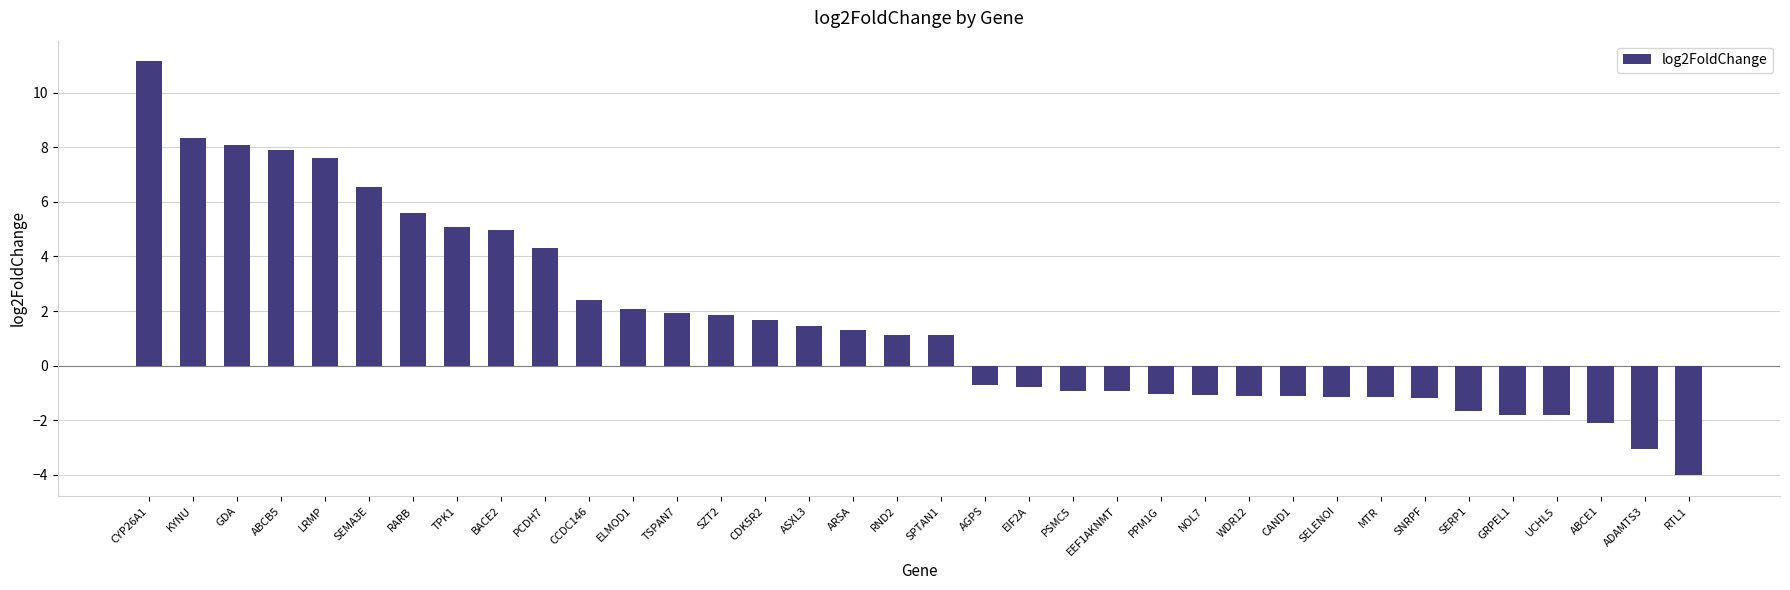

Between CAND1 and ASXL3, which is larger?

ASXL3